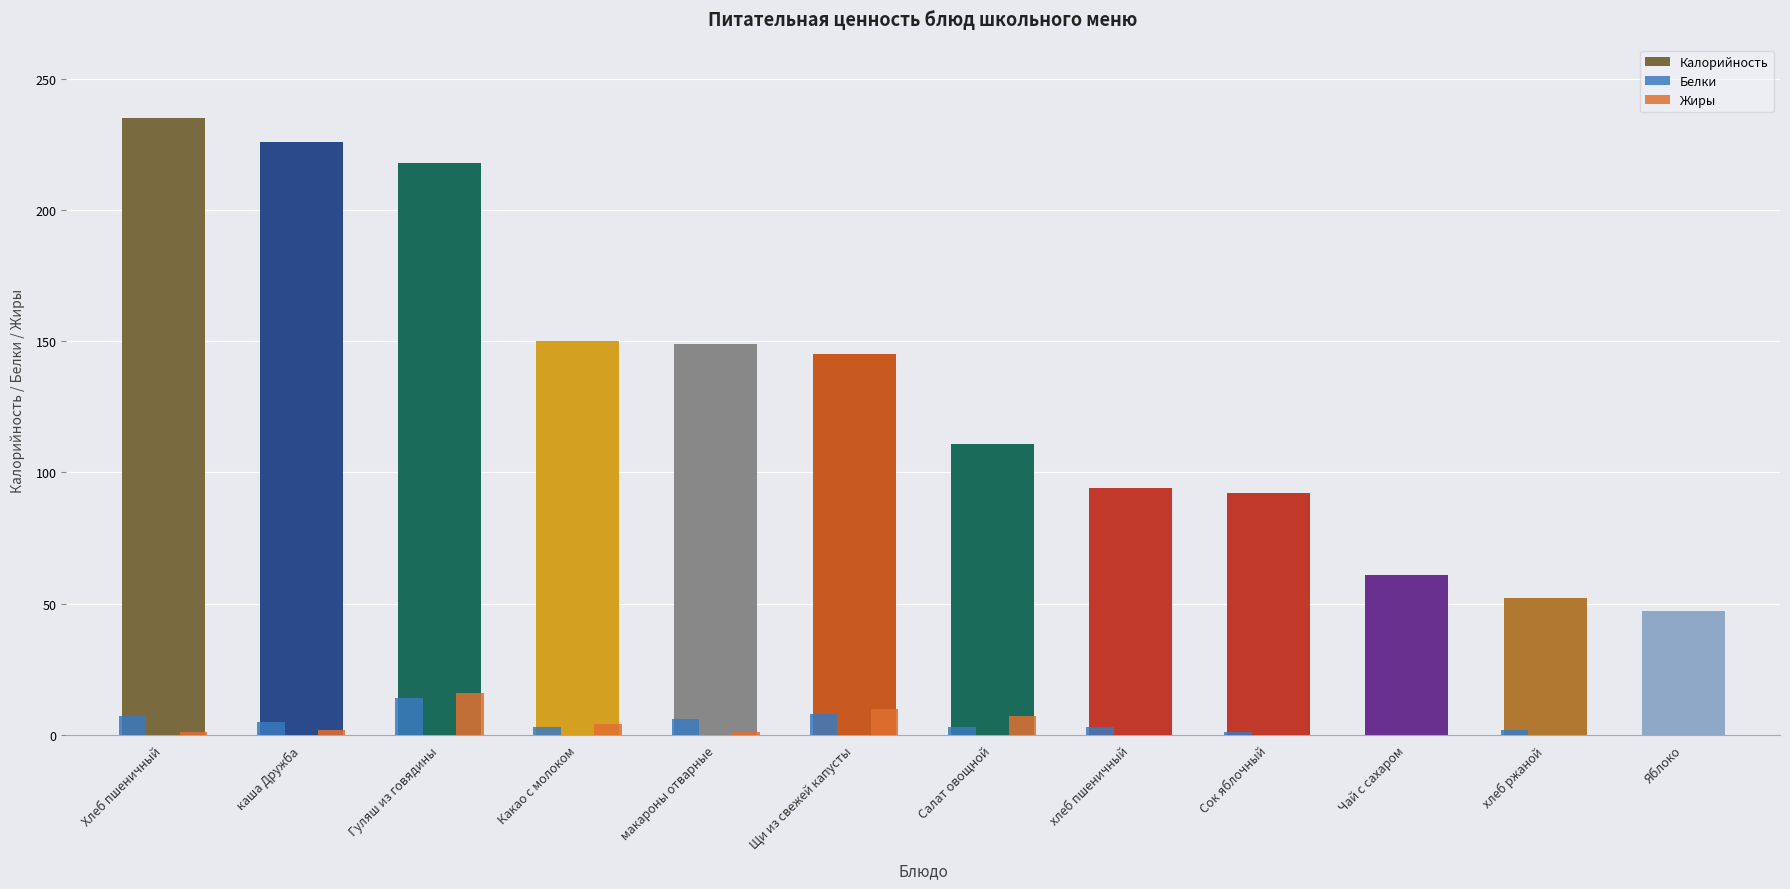

What is the spread (max minus min) of values at Гуляш из говядины?

204